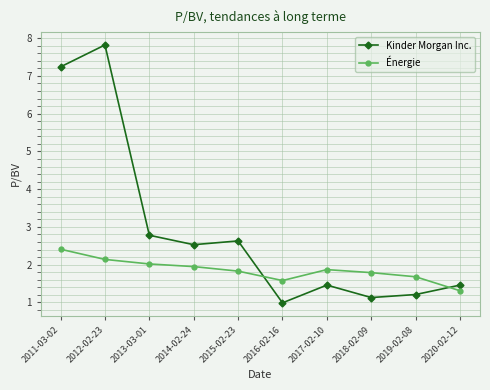

List the series in order of their peak value, highest first.

Kinder Morgan Inc., Énergie